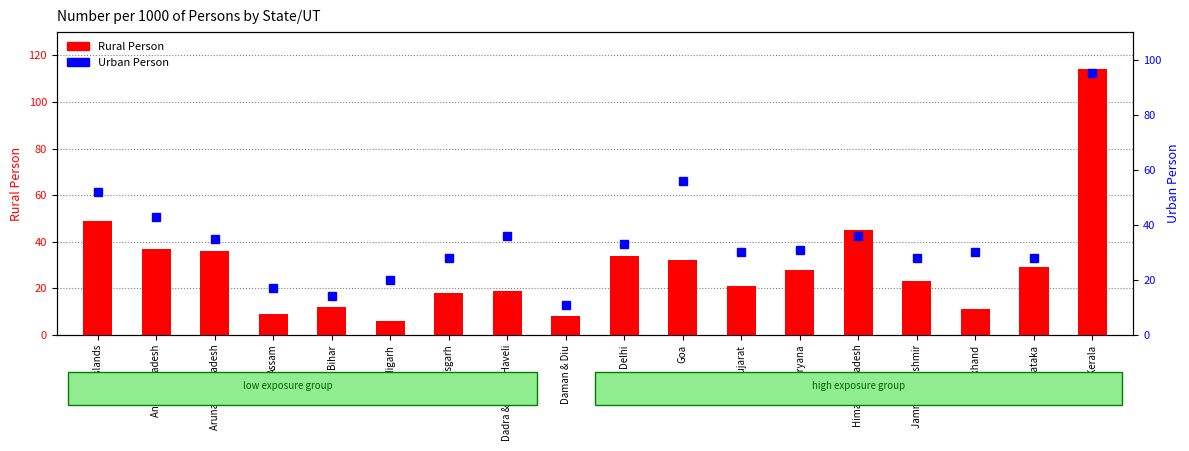

What is the difference between the maximum and minimum values in the Rural Person series?

108